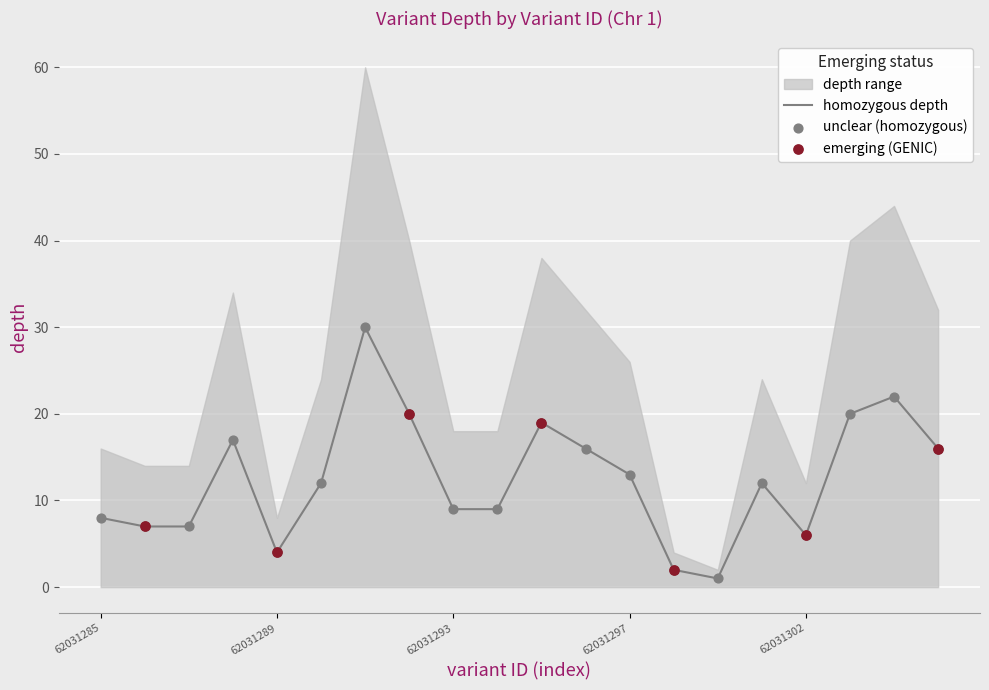

Is it true that homozygous depth equals 6 at 62031302?

True